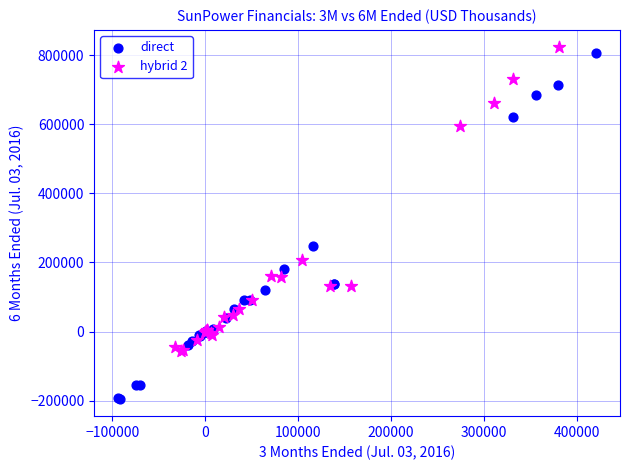

Which series reaches the minimum Y coordinate?

direct